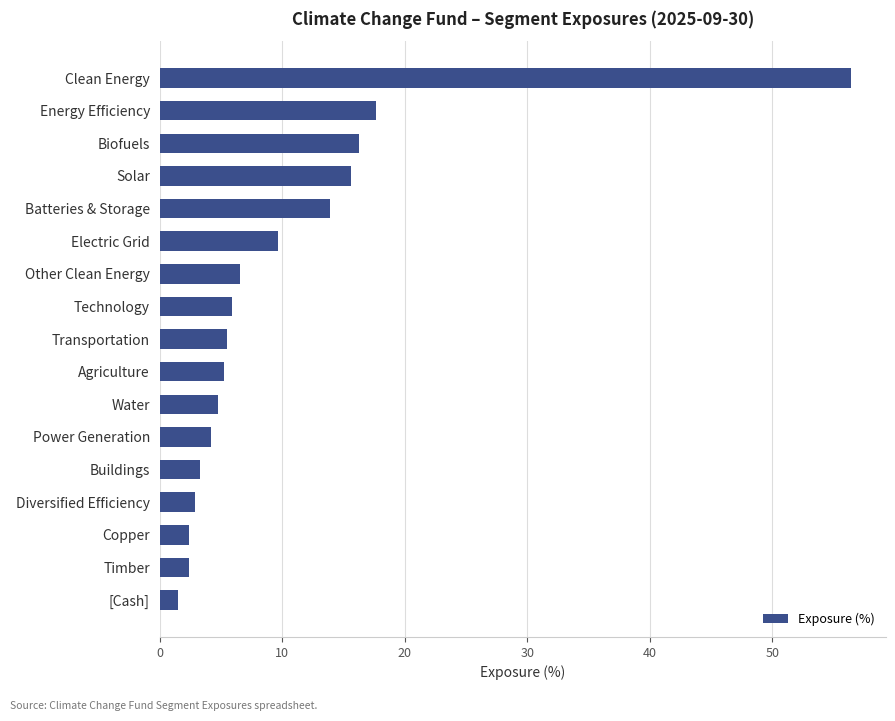

What is the smallest value displayed?

1.5